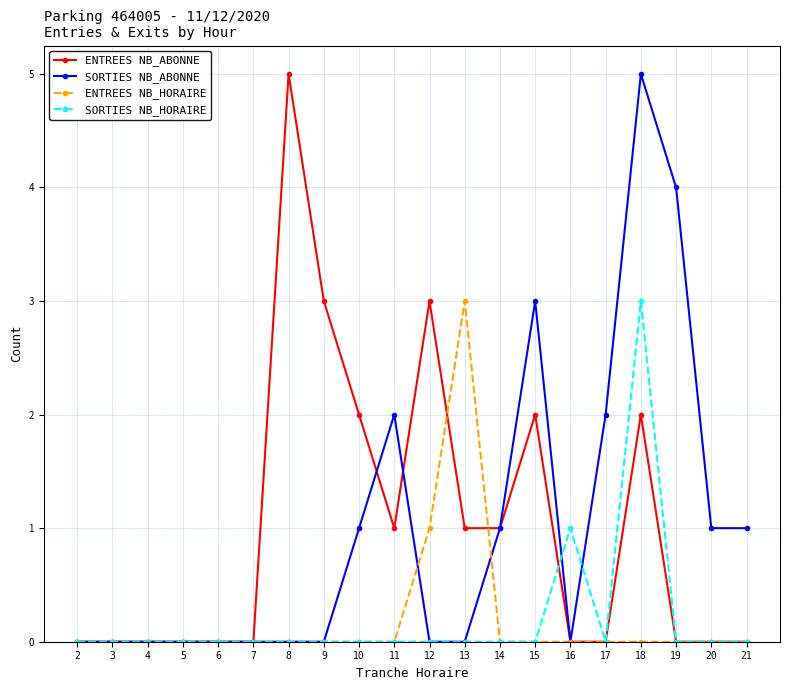

What is the spread (max minus min) of values at 12?

3